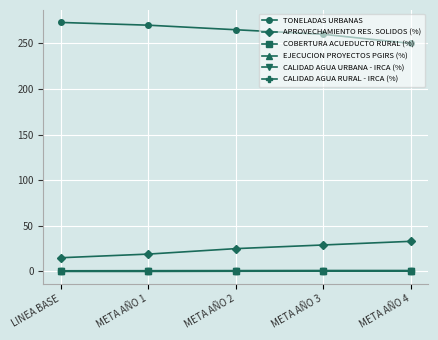

Is this an area chart (filled region under the line)?

No